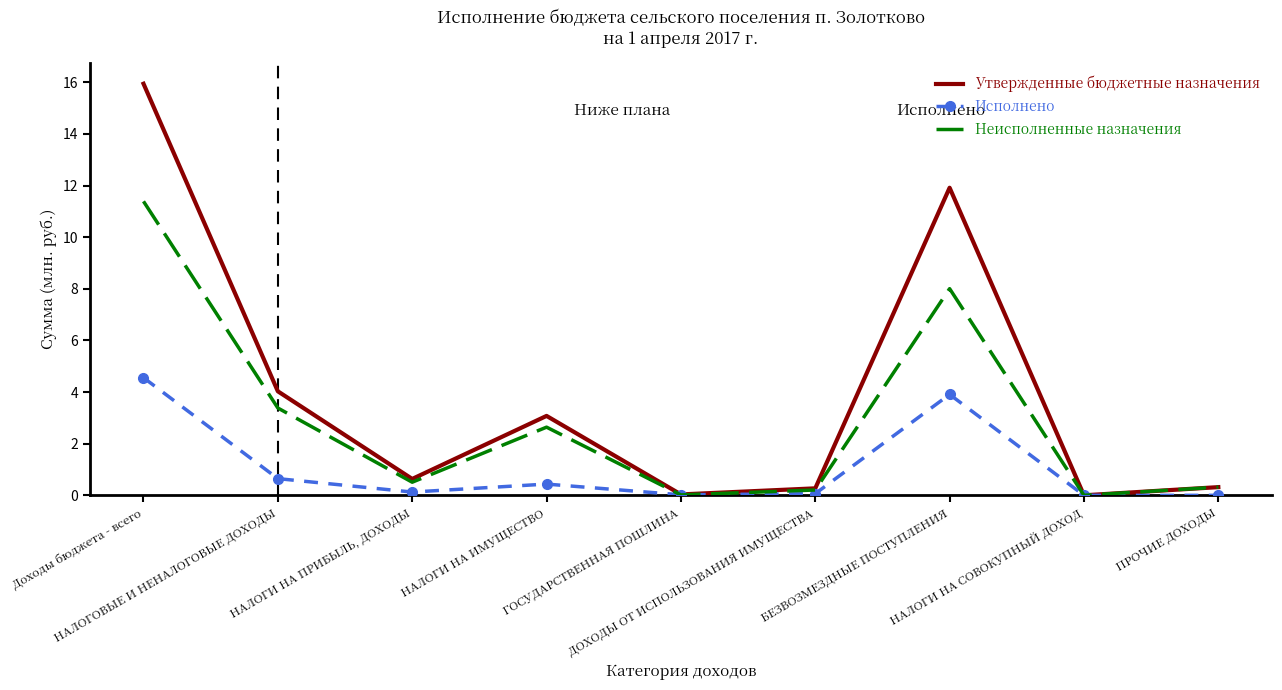

What is the sum of the Утвержденные бюджетные назначения values at НАЛОГИ НА ПРИБЫЛЬ, ДОХОДЫ and ДОХОДЫ ОТ ИСПОЛЬЗОВАНИЯ ИМУЩЕСТВА?

0.9